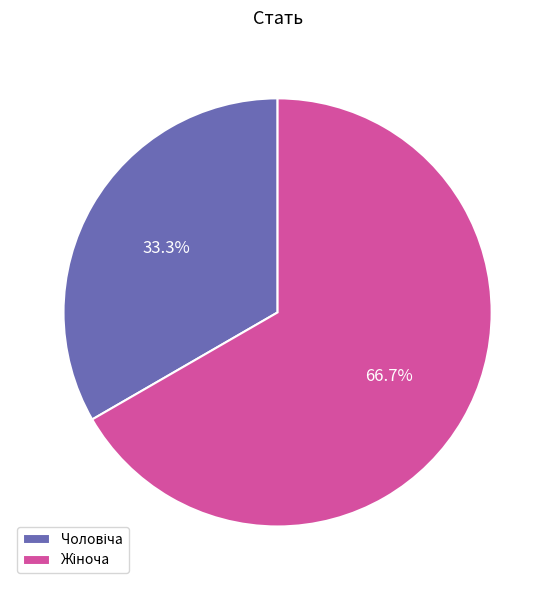

Is there any slice that represents more than half of the pie?

Yes